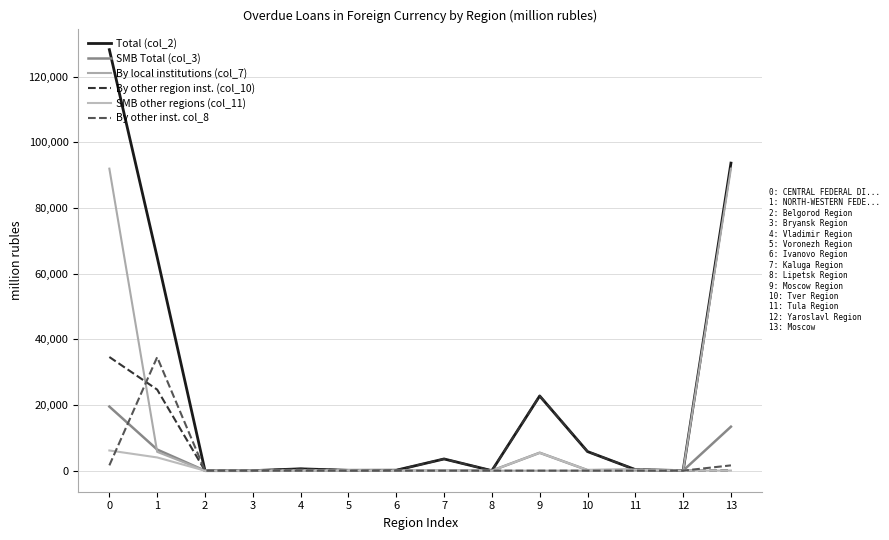

Rank the series by their maximum value, from lowest to highest.

SMB other regions (col_11), SMB Total (col_3), By other inst. col_8, By other region inst. (col_10), By local institutions (col_7), Total (col_2)